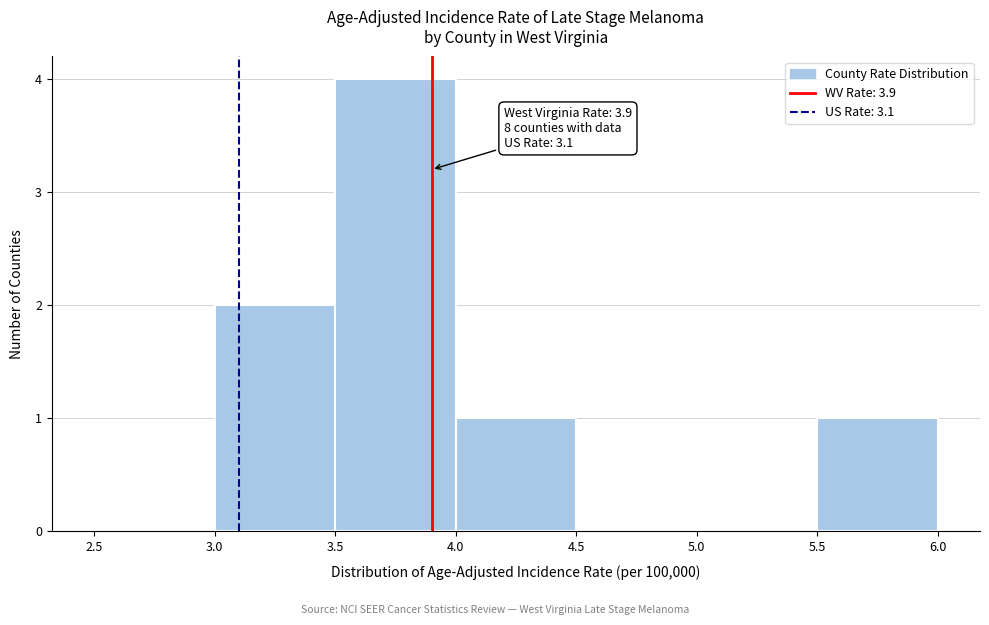

Which range on the x-axis has the tallest bar?

3.5 to 4.0